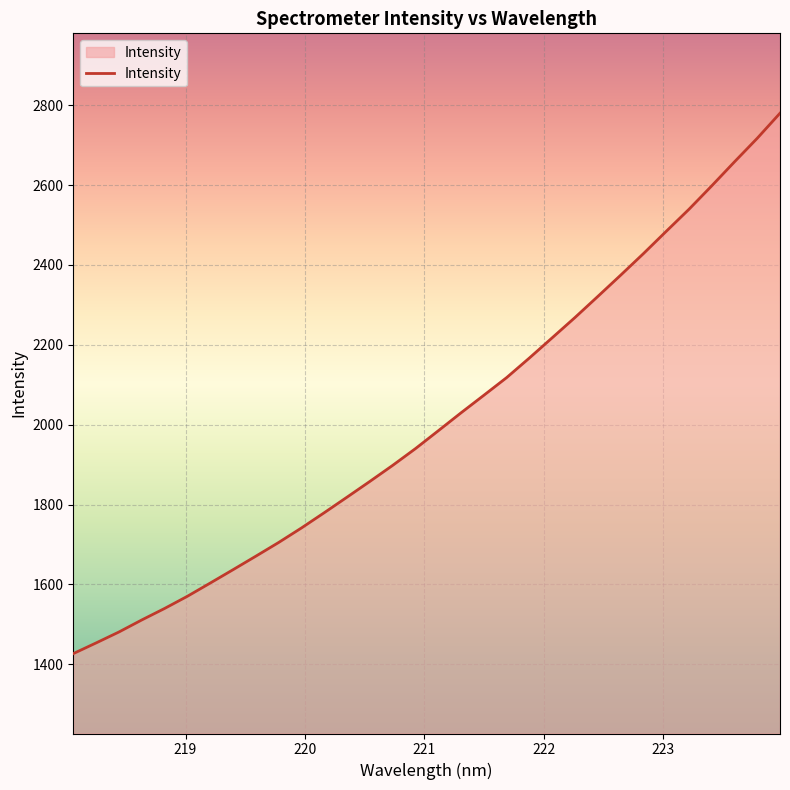

Reading left to right, list all the values displayed in this chart.

1426.7	1453.5	1480.9	1511.0	1539.8	1570.3	1603.4	1636.8	1670.7	1705.0	1741.4	1779.6	1818.6	1857.9	1898.1	1940.1	1984.7	2029.7	2073.6	2117.9	2167.1	2217.7	2268.4	2321.0	2374.2	2428.1	2483.9	2539.2	2597.9	2658.1	2717.1	2779.9